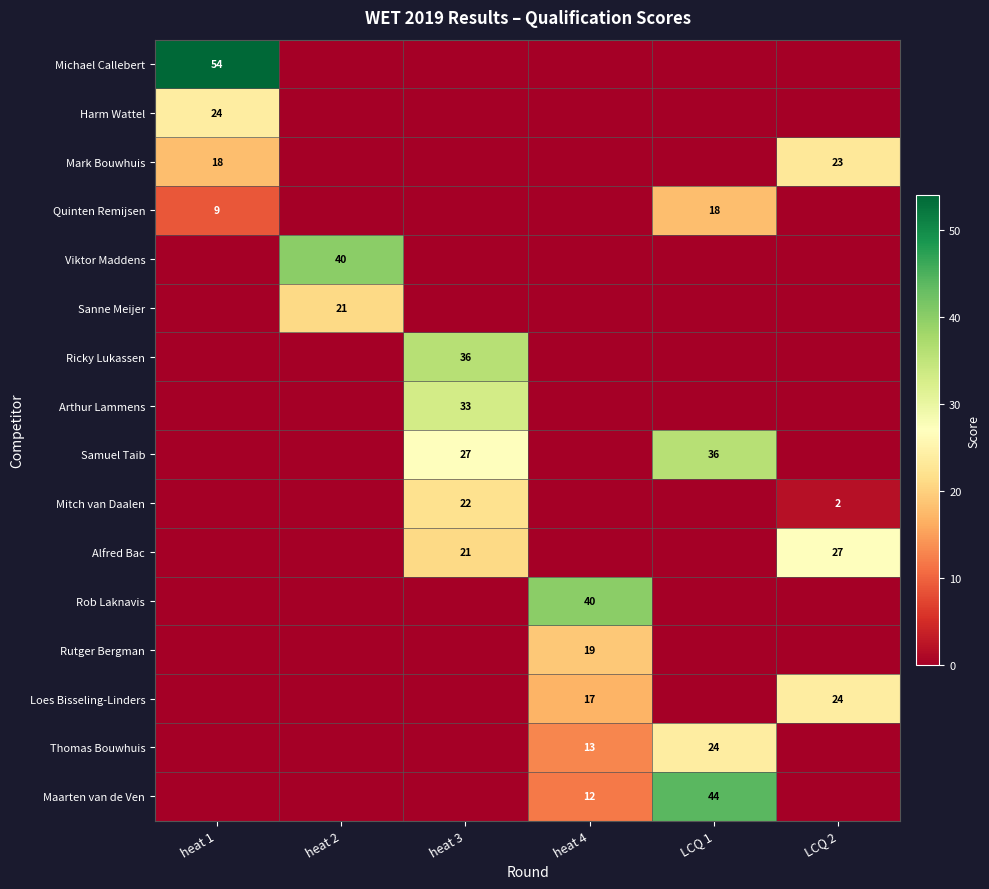

At which category is the sum across all series the highest?

heat 3